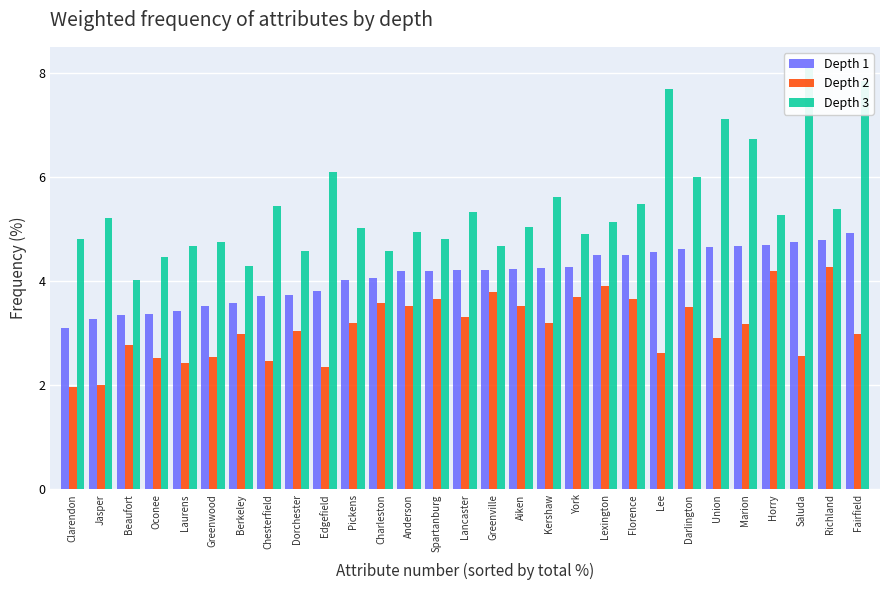

Which has a higher value, Dorchester or Anderson?

Anderson